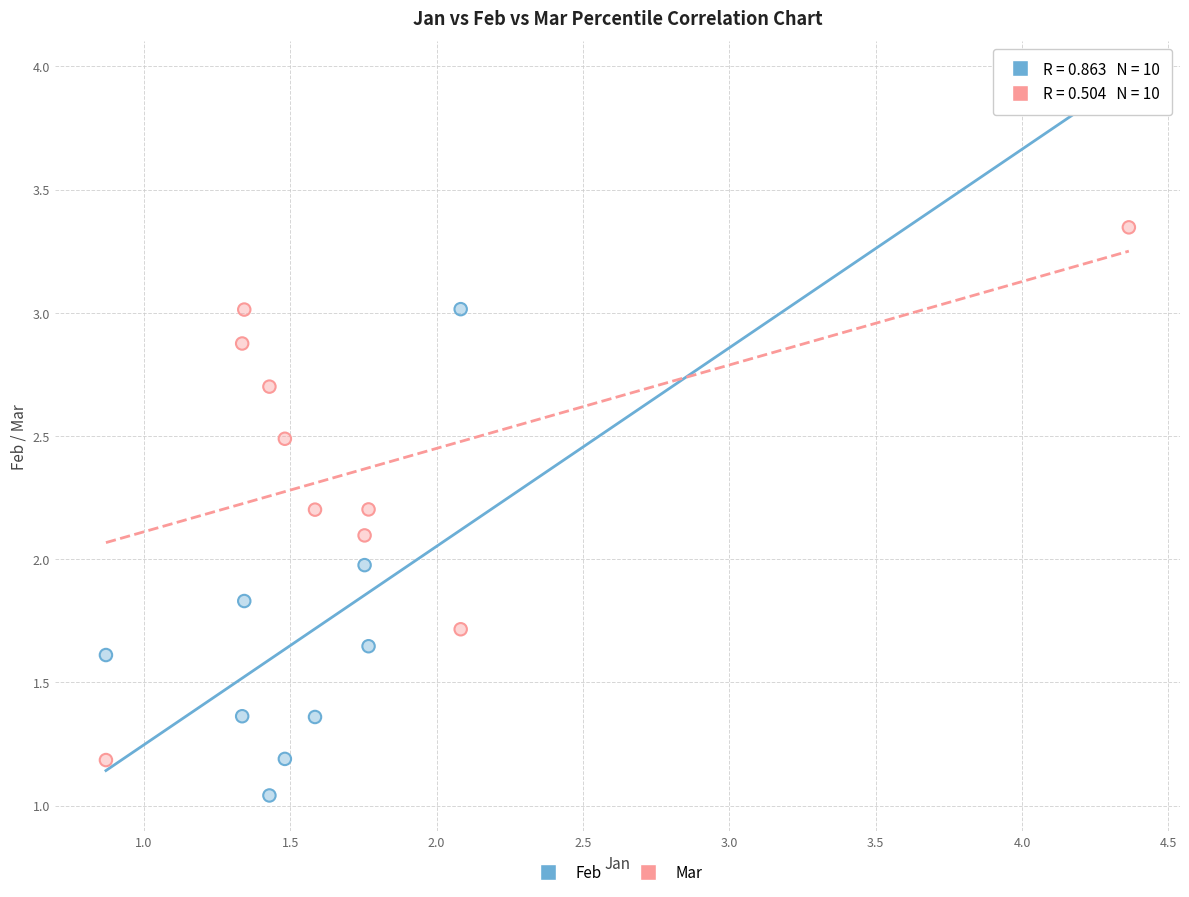

Which series contains the lowest Y value?

Feb